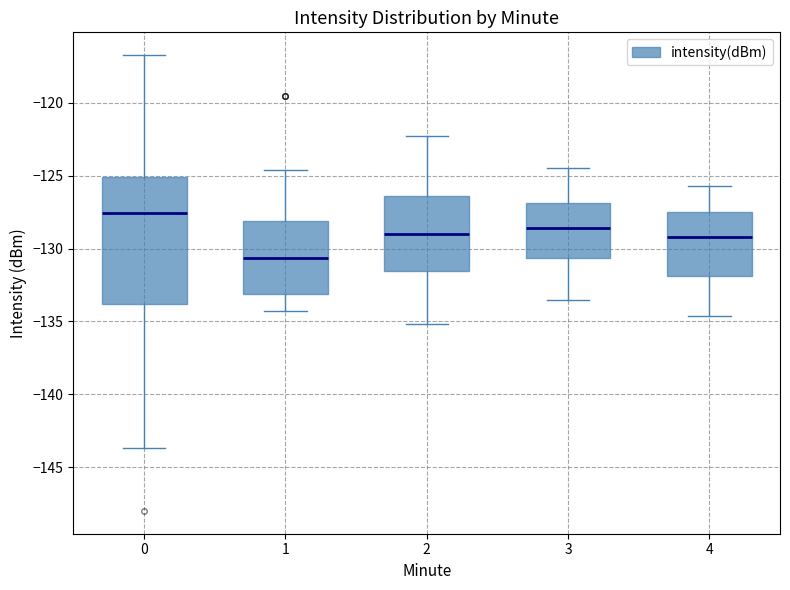

Comparing the boxes themselves (not the whiskers), which one is the tallest?

0